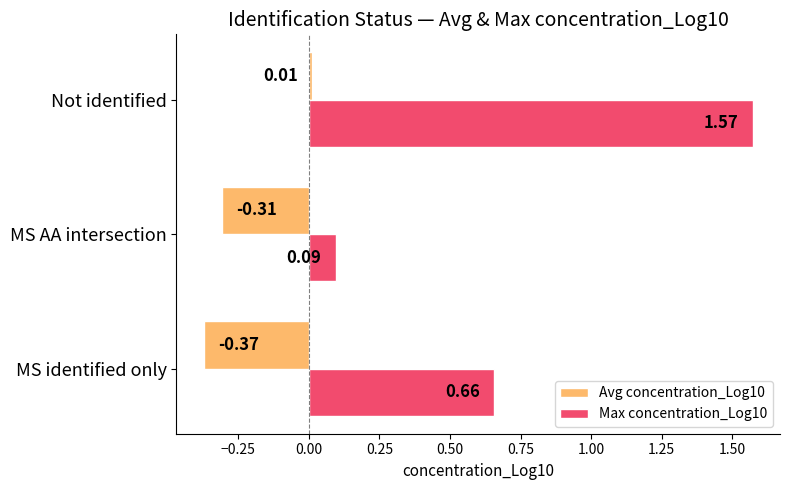

Which series has the largest range (max minus min)?

Max concentration_Log10